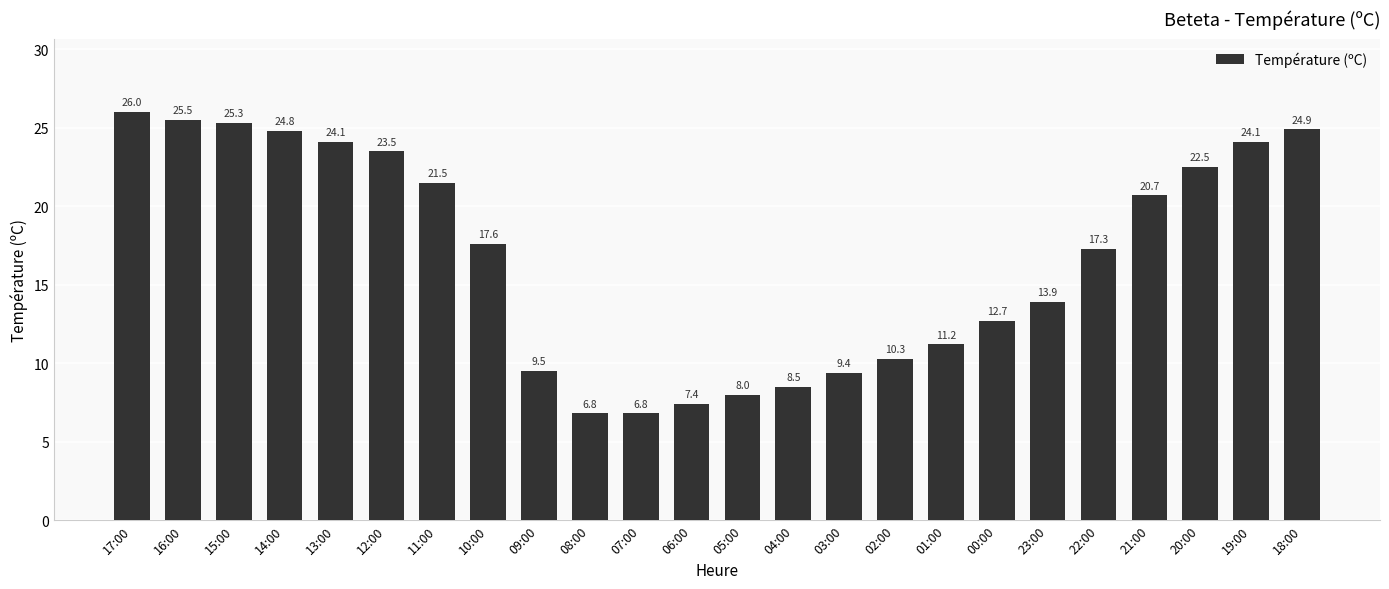

What is the change in value from 13:00 to 18:00?

+0.8